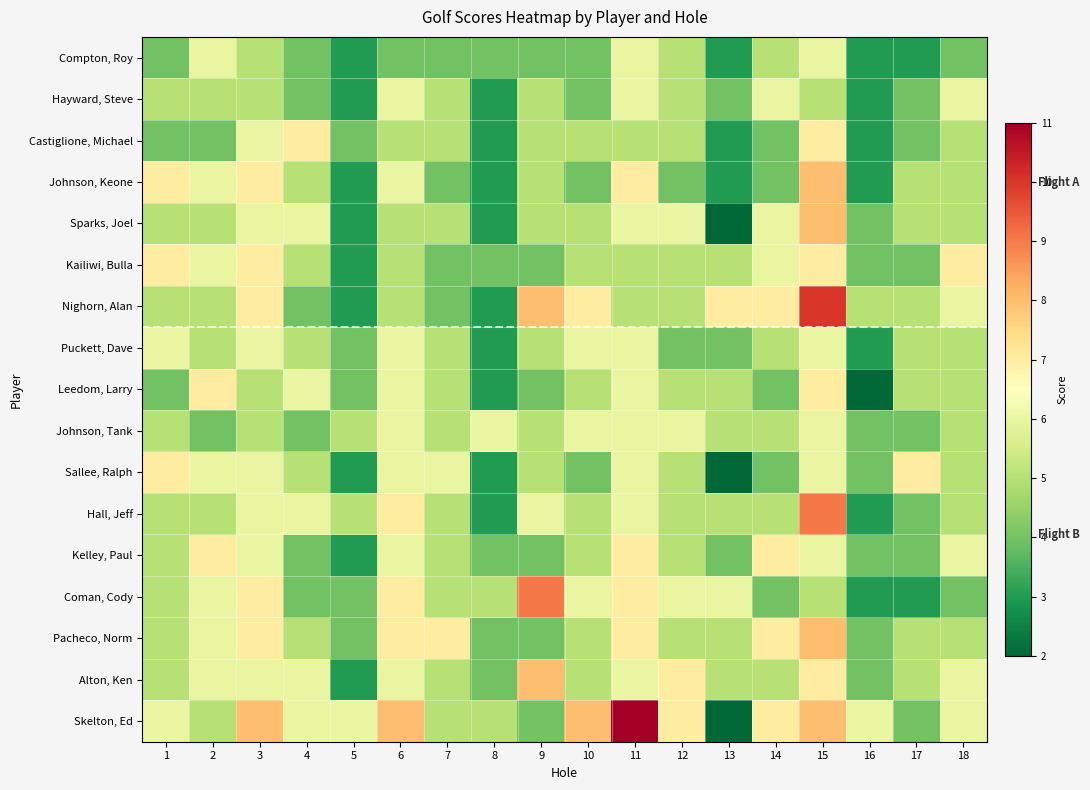

At how many categories does at least one series exceed 7?

6